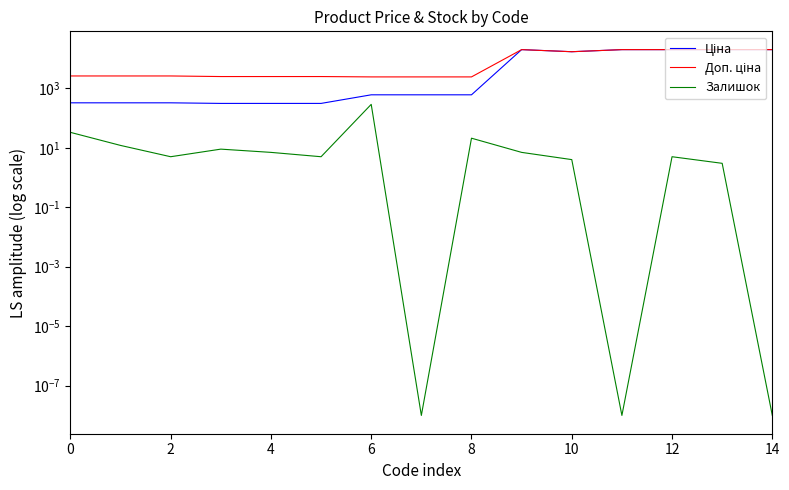

The Ціна series shows 324.8 at 2. True or false?

True